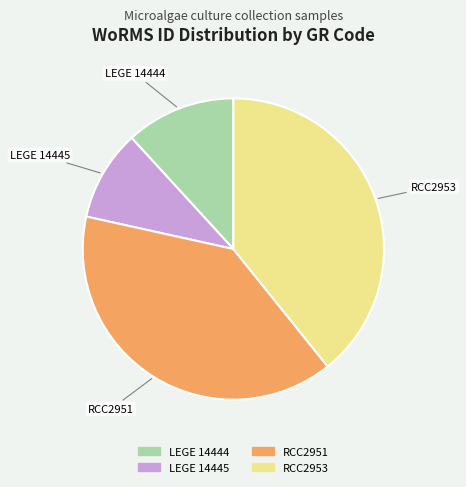

How many slices are in this pie chart?

4